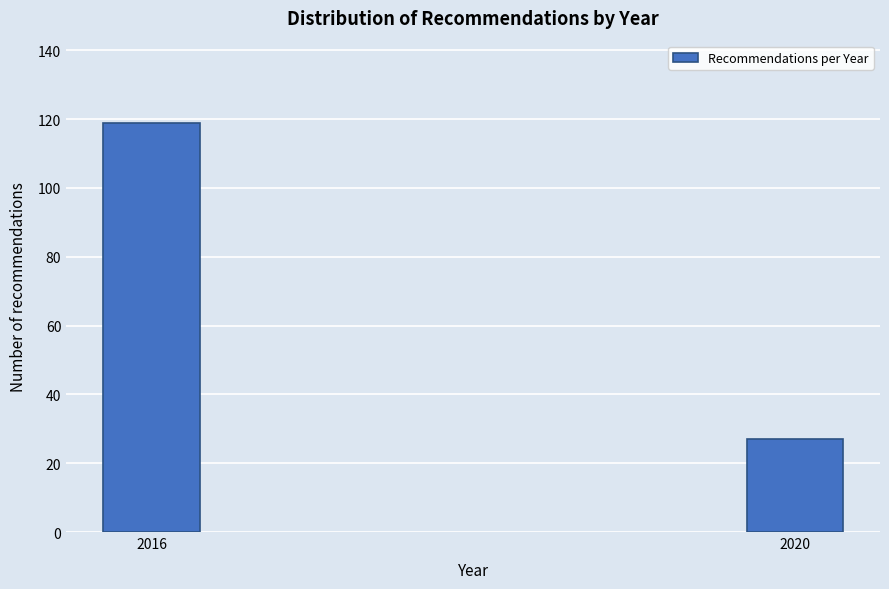

Reading right to left, extract all data points from this chart.

27	119